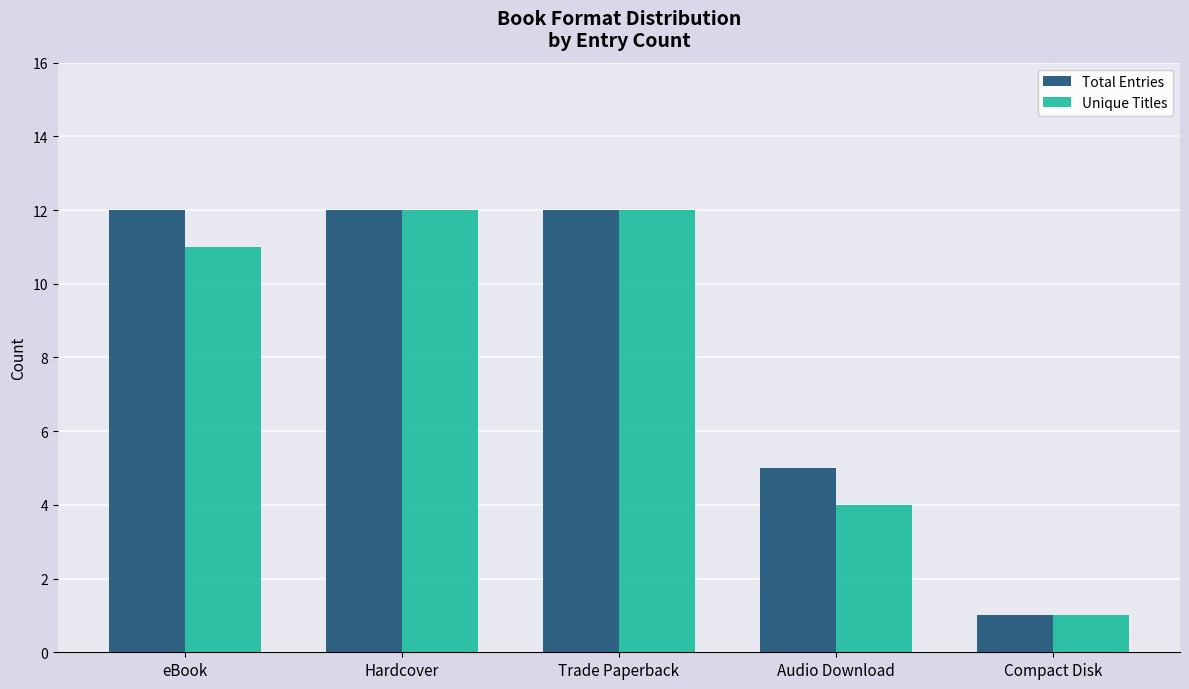

Is the value of Unique Titles at Hardcover greater than the value of Total Entries at Audio Download?

Yes